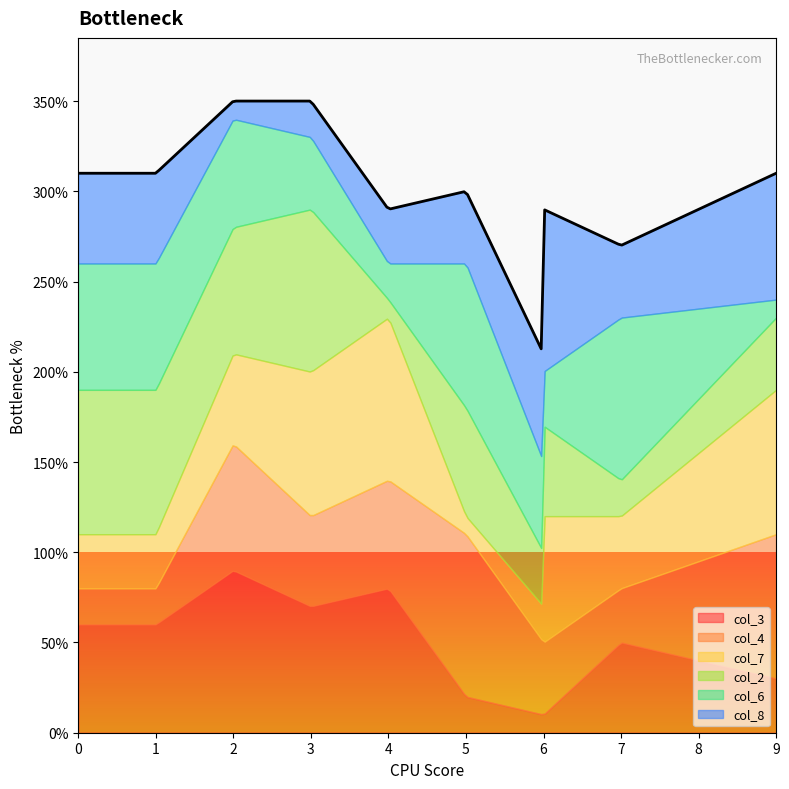

Does the chart display data point markers on the line(s)?

No